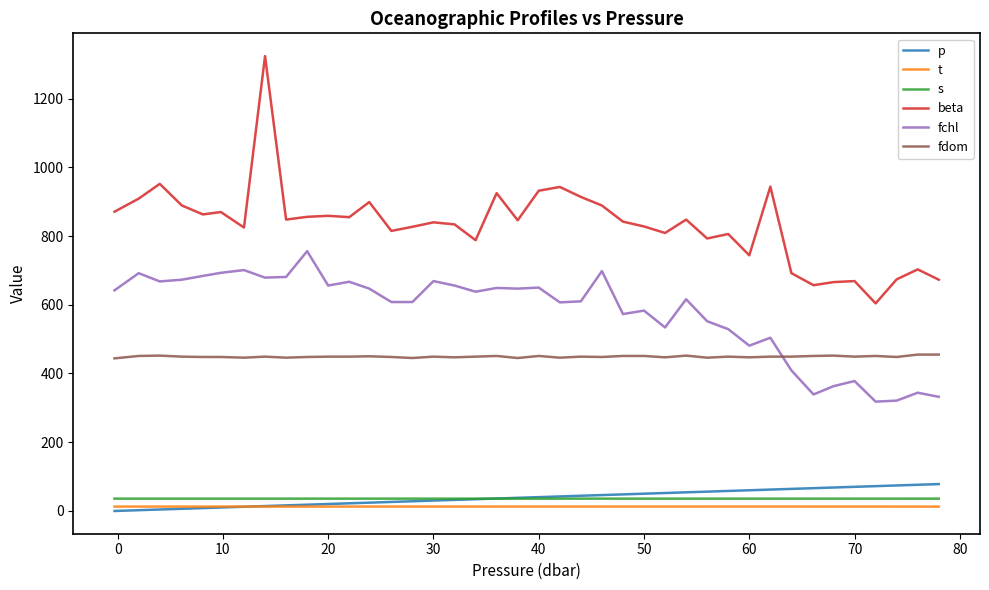

True or false: s and fdom cross at least once.

False